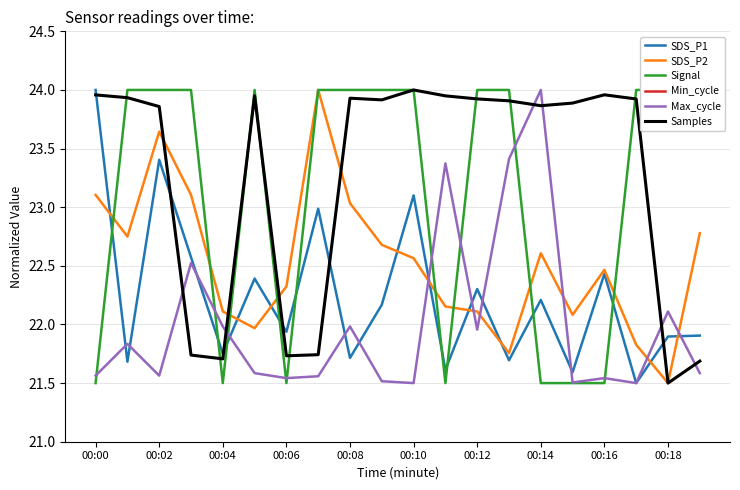

At which label does Samples reach its minimum?

00:18